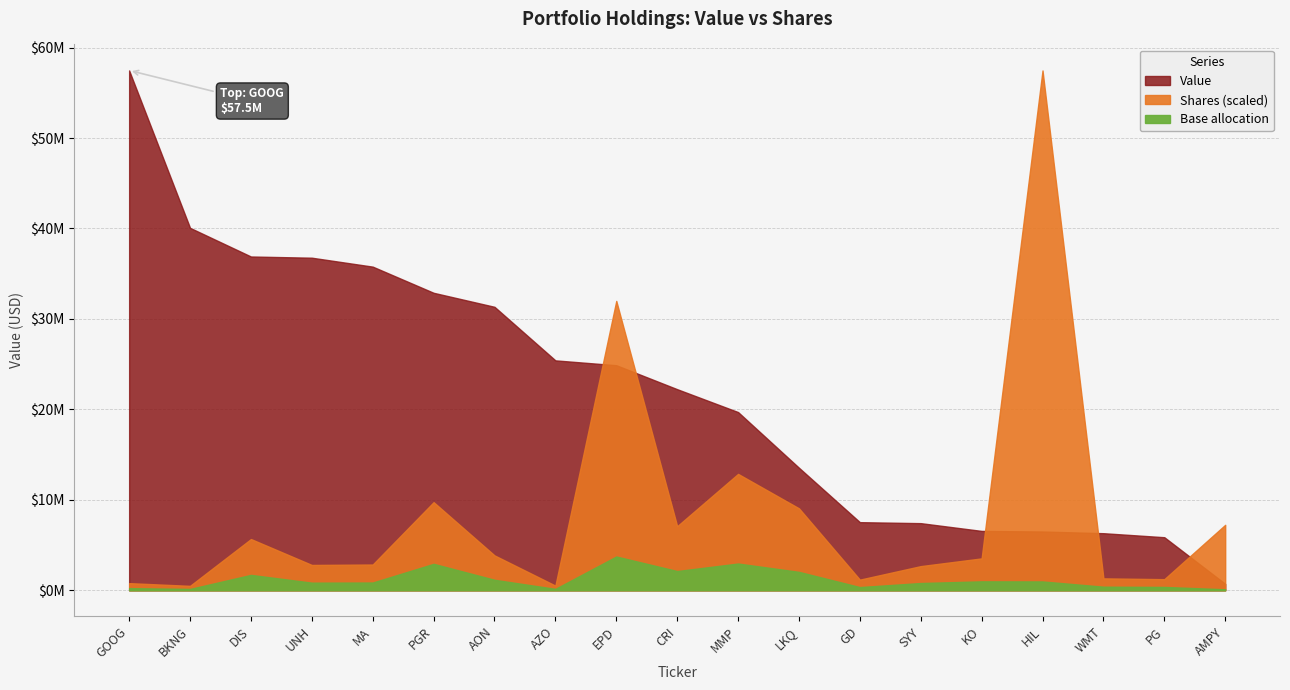

Is it true that Shares or principal amount equals 454400 at MMP?

True